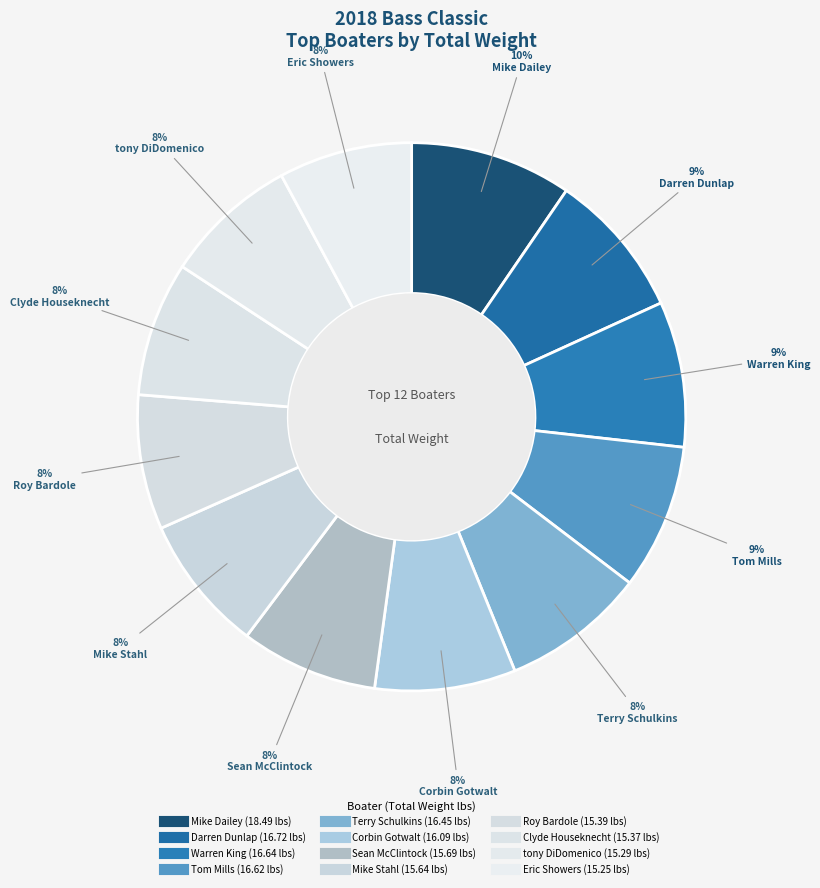

Is it true that Darren Dunlap is 22% of the pie?

False